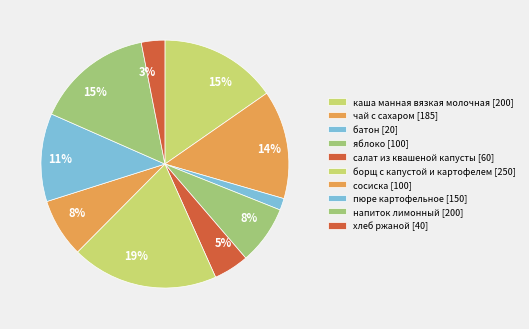

How many segments does this pie chart have?

10